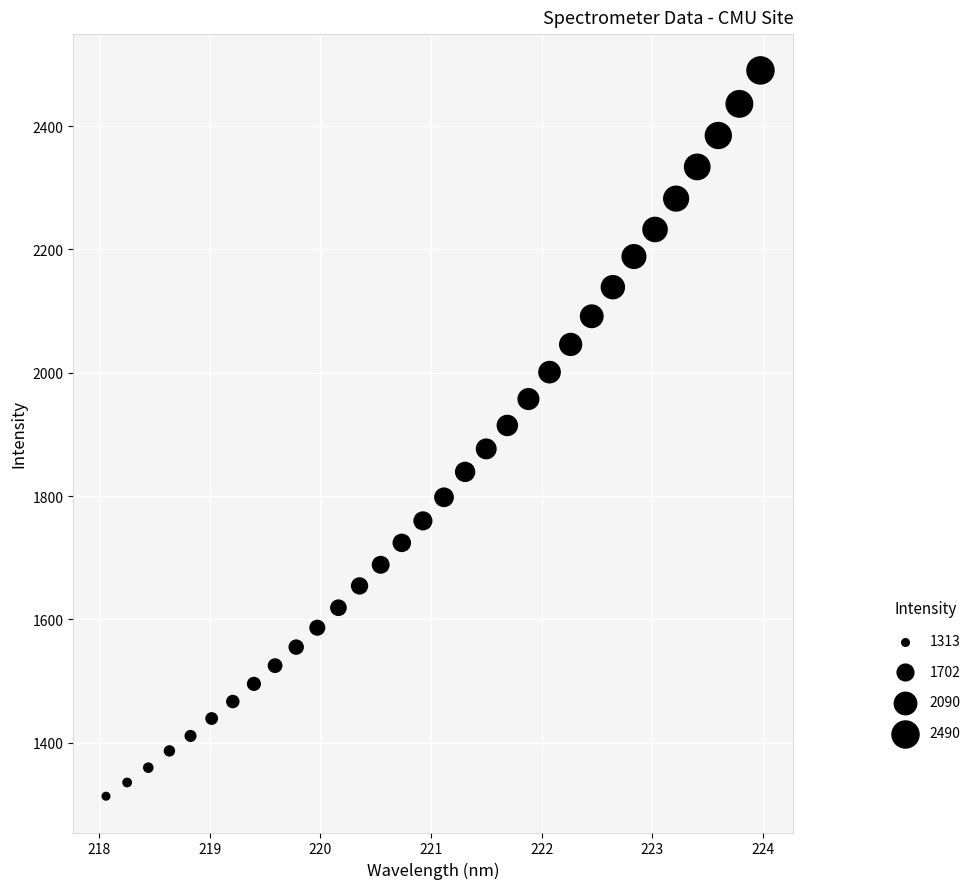

What is the range of Y values (max minus min)?

1176.8